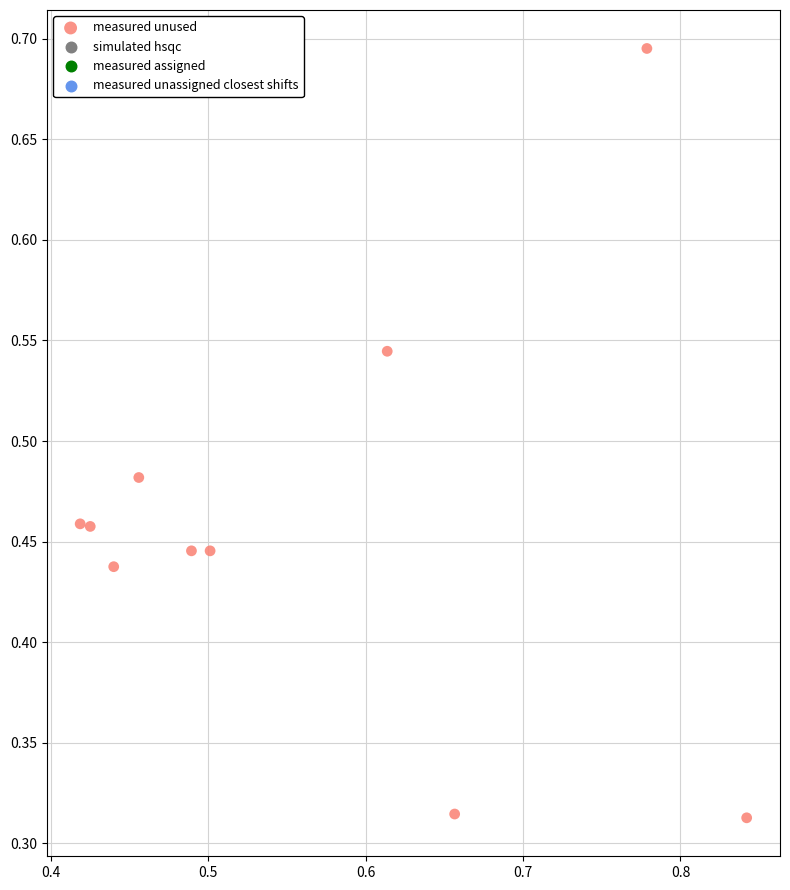

What is the average X value?

0.6